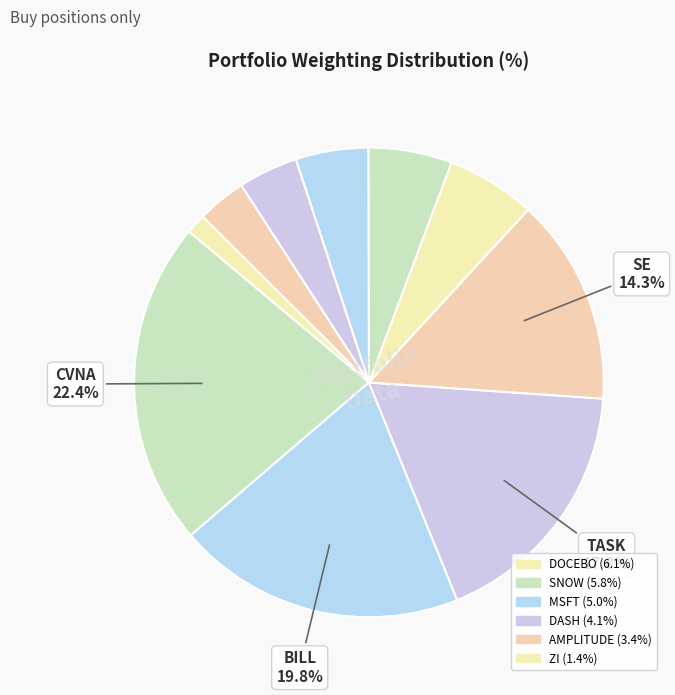

How many slices are in this pie chart?

10